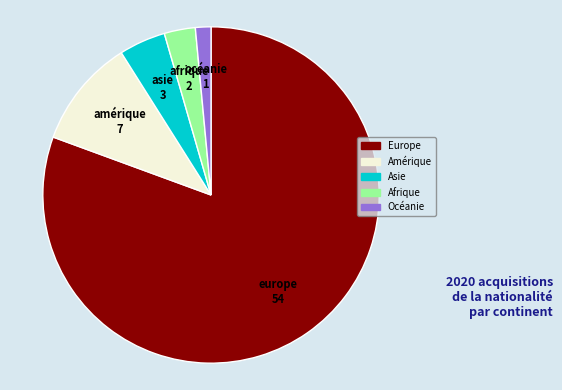

Rank the categories by value from lowest to highest.

Océanie, Afrique, Asie, Amérique, Europe